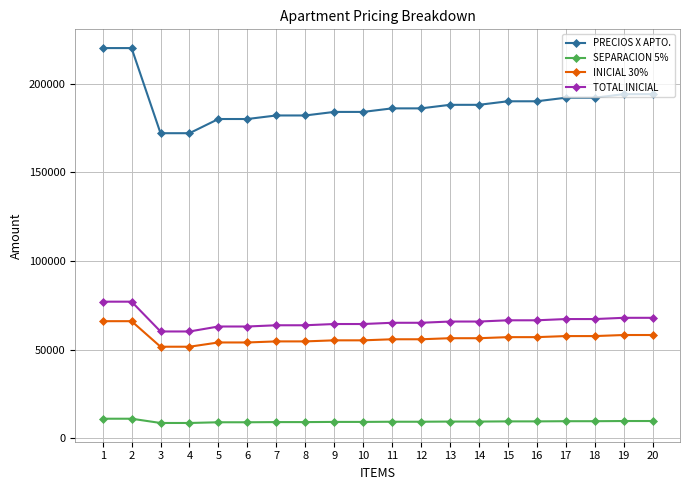

What is the minimum value for TOTAL INICIAL?

60200